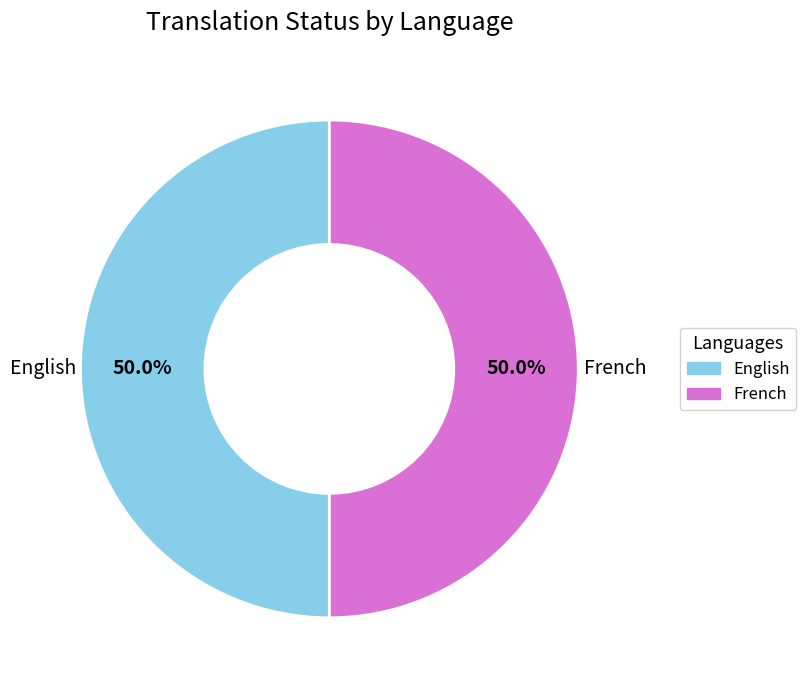

Is the sum of English and French greater than half?

Yes